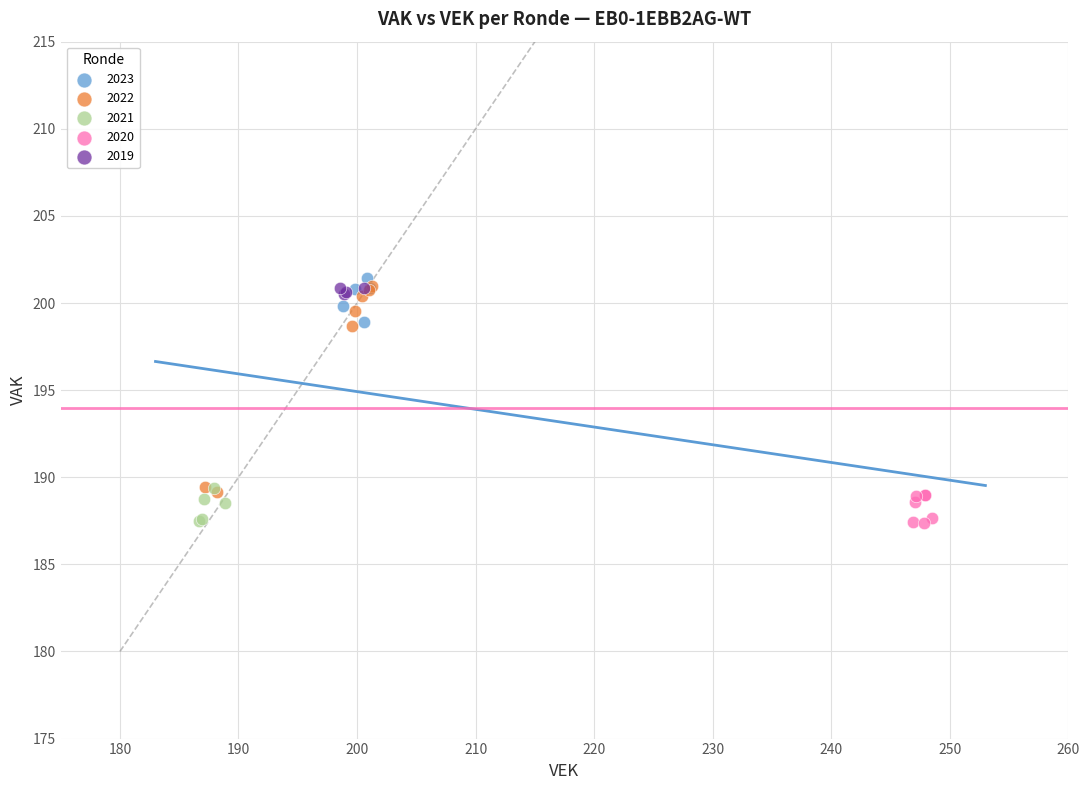

What are all the series names shown in the legend?

2023, 2022, 2021, 2020, 2019